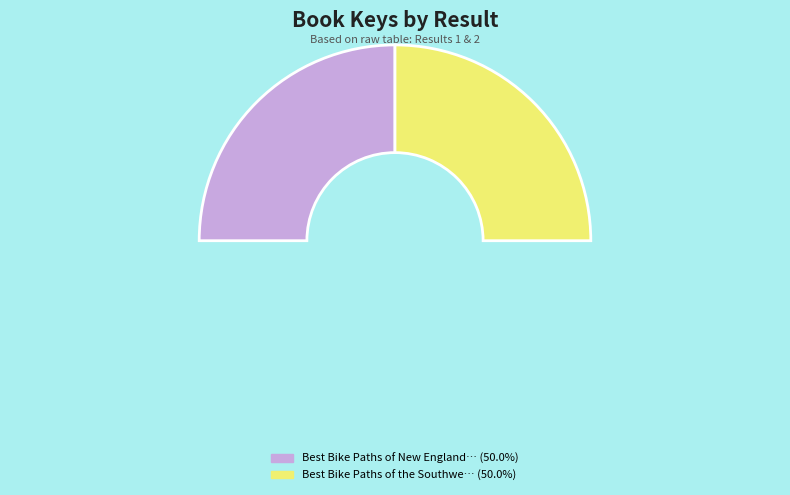

Does 1 represent more than half of the total?

No